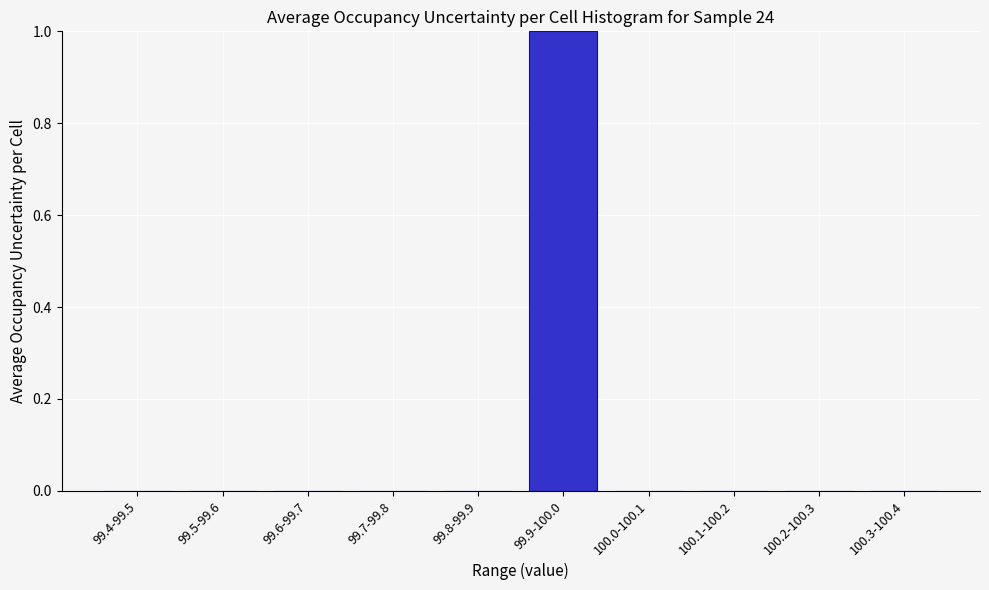

Reading left to right, extract all data points from this chart.

99.4-99.5=0	99.5-99.6=0	99.6-99.7=0	99.7-99.8=0	99.8-99.9=0	99.9-100.0=1	100.0-100.1=0	100.1-100.2=0	100.2-100.3=0	100.3-100.4=0